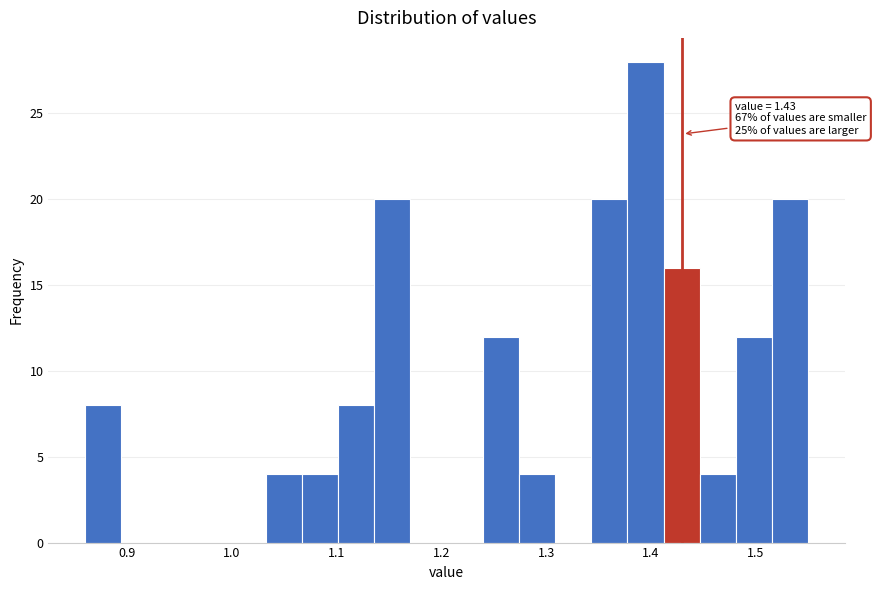

Read against the x-axis, roughly where is the centre of the tallest bar?

1.39